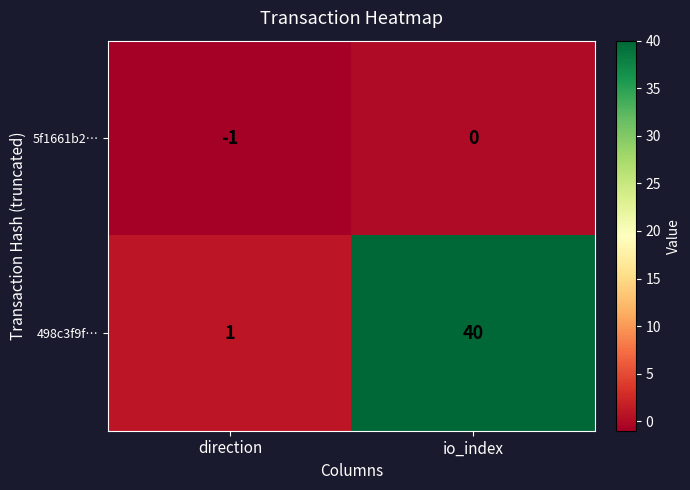

Which series has the widest spread of values?

498c3f9f…